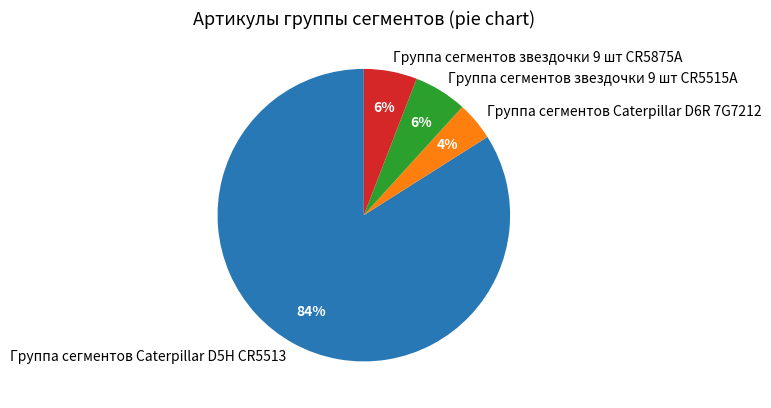

Do Группа сегментов звездочки 9 шт CR5515A and Группа сегментов Caterpillar D5H CR5513 together represent more than half of the pie?

Yes